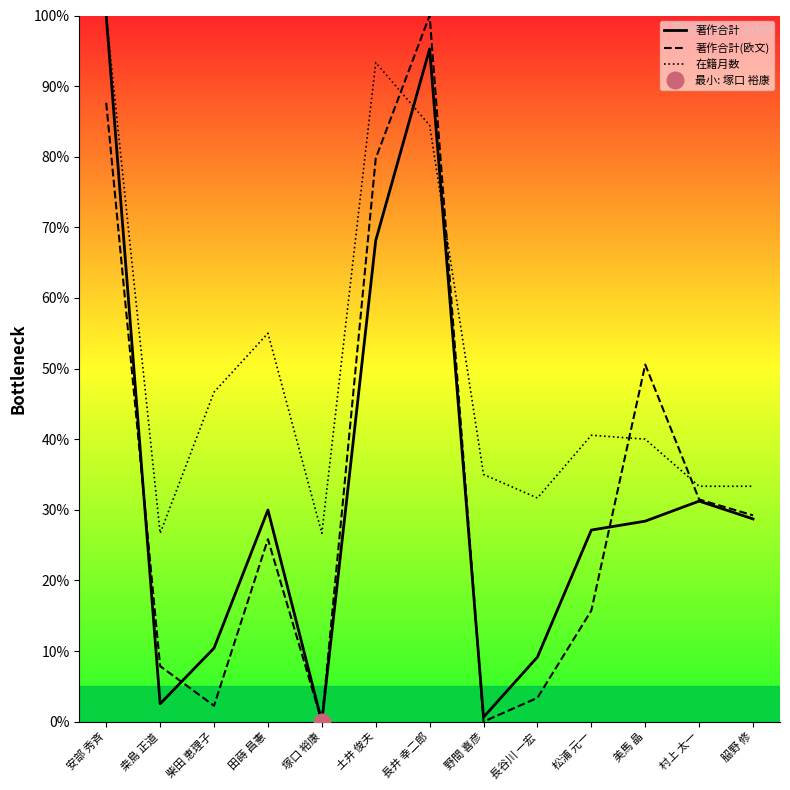

At which category is the sum across all series the highest?

安部 秀斉